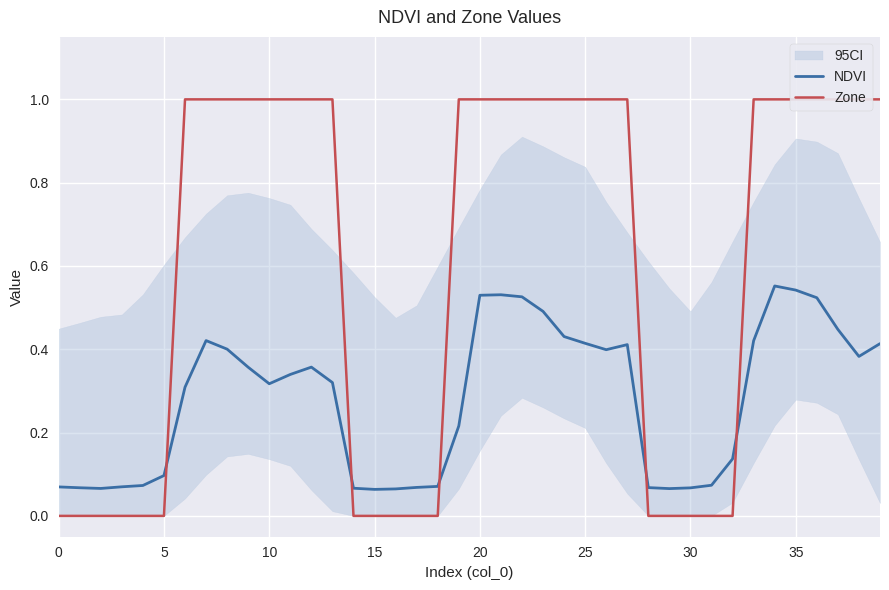

True or false: NDVI has a value of 0.1 at 5.

True